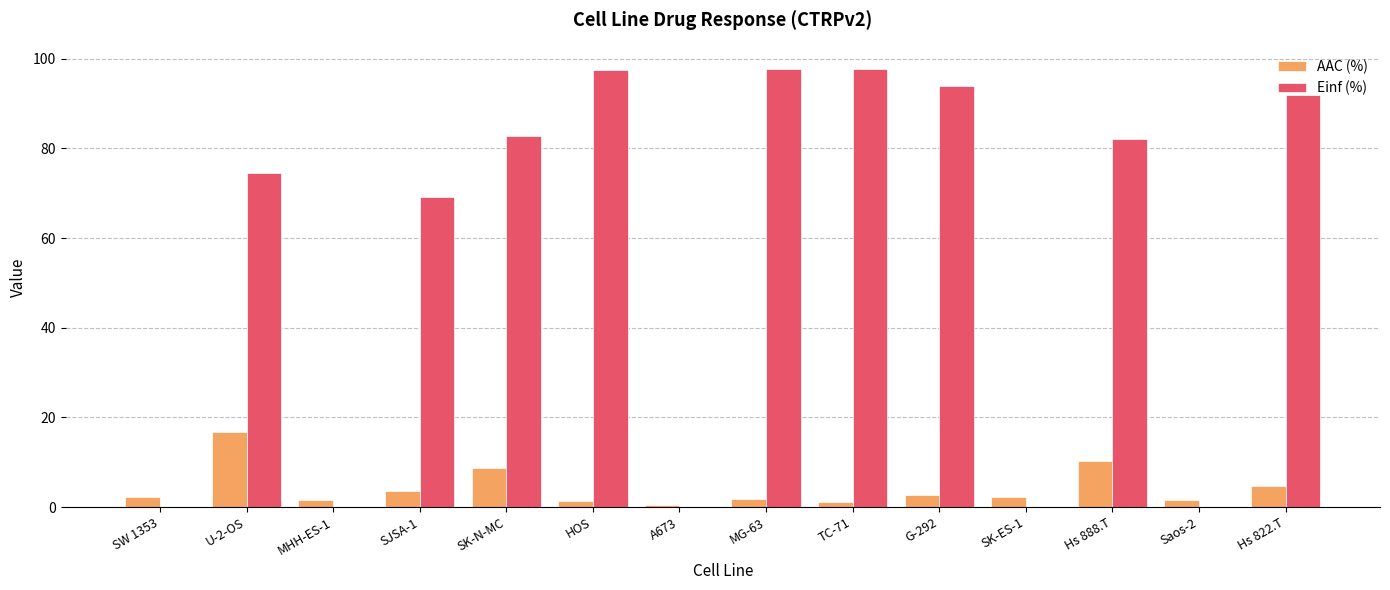

Between SW 1353 and MG-63, which series saw the biggest shift?

Einf (%)